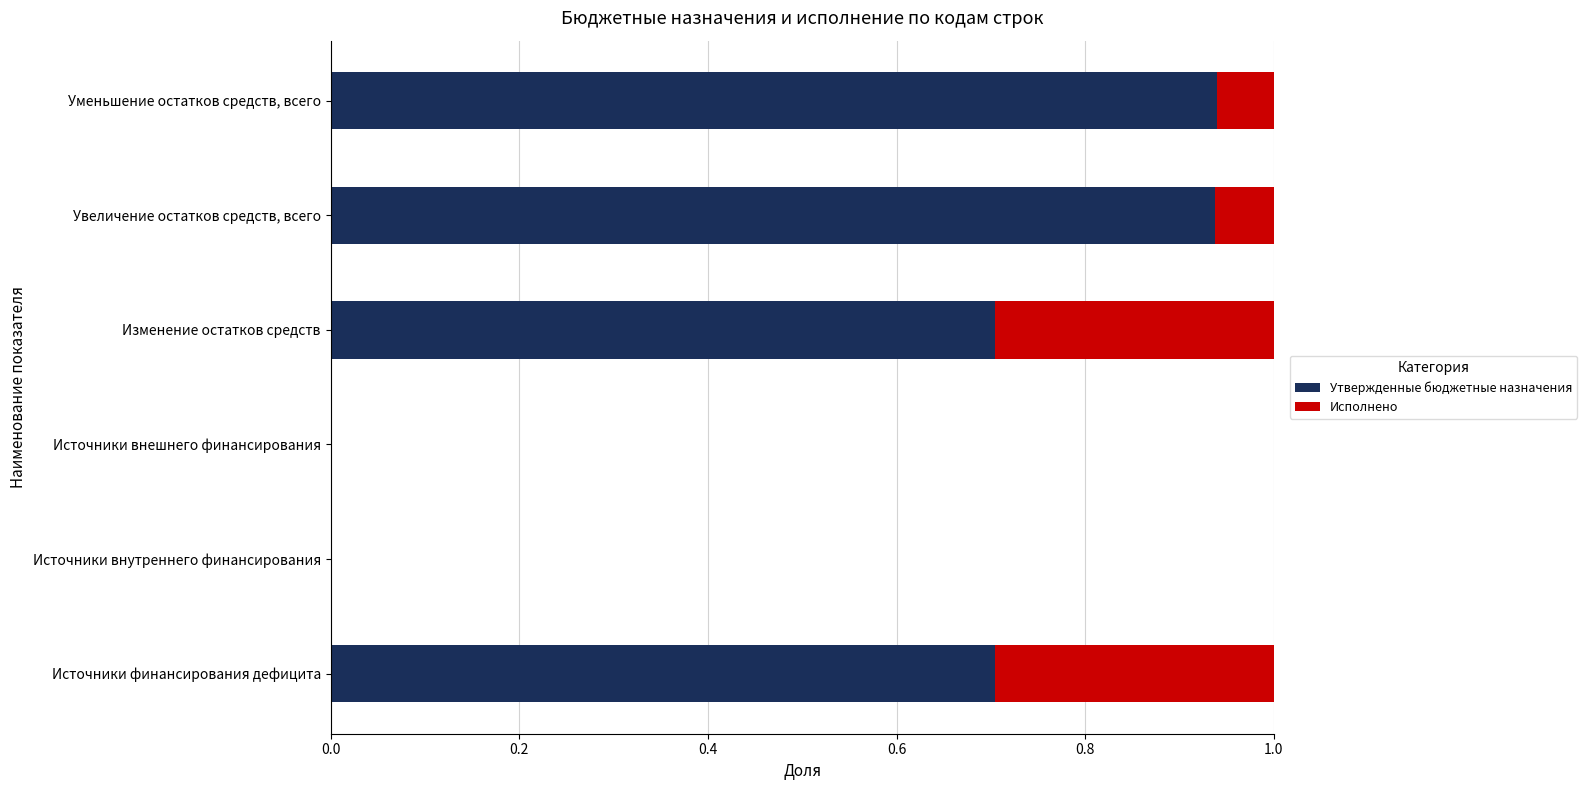

What is the total value across all series at Изменение остатков средств?

1.0